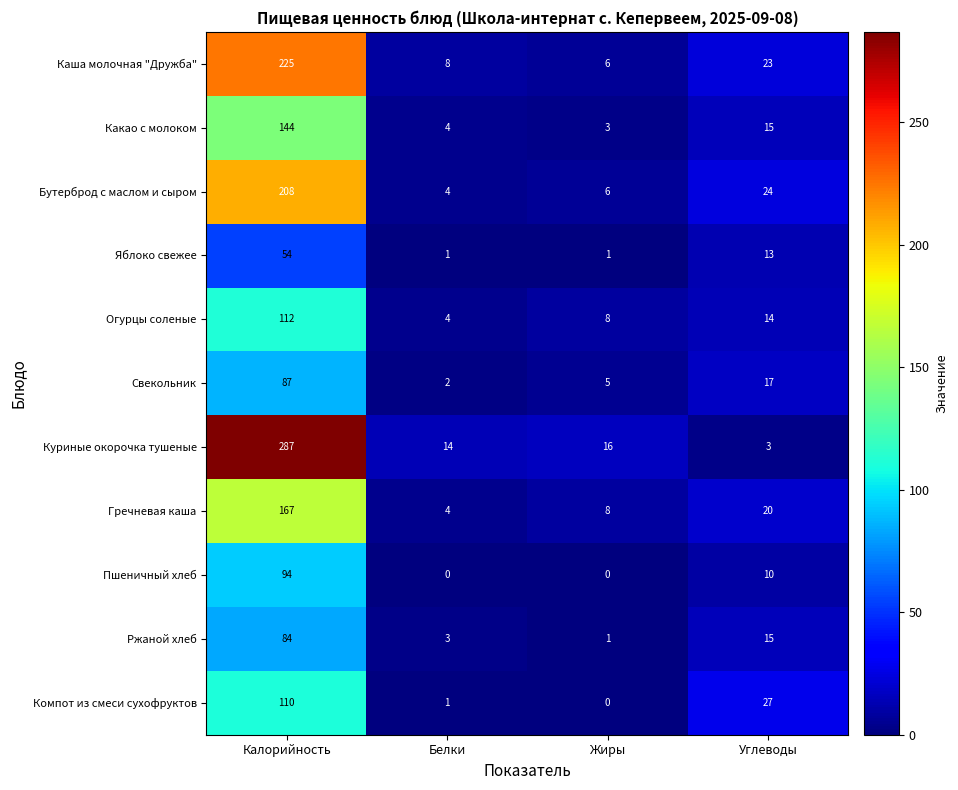

True or false: Компот из смеси сухофруктов has a value of 1 at Белки.

True